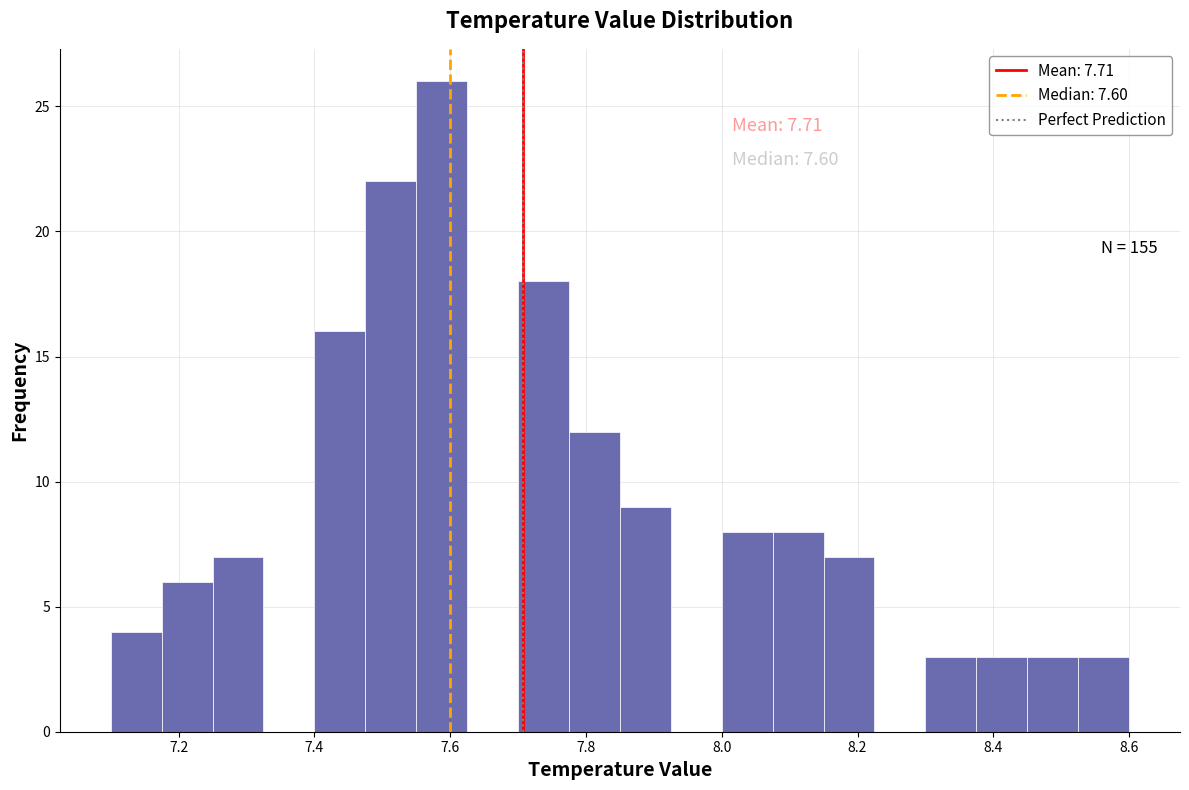

Around what value on the x-axis is the tallest bar? Give the approximate position of its centre, as read against the axis.

7.58